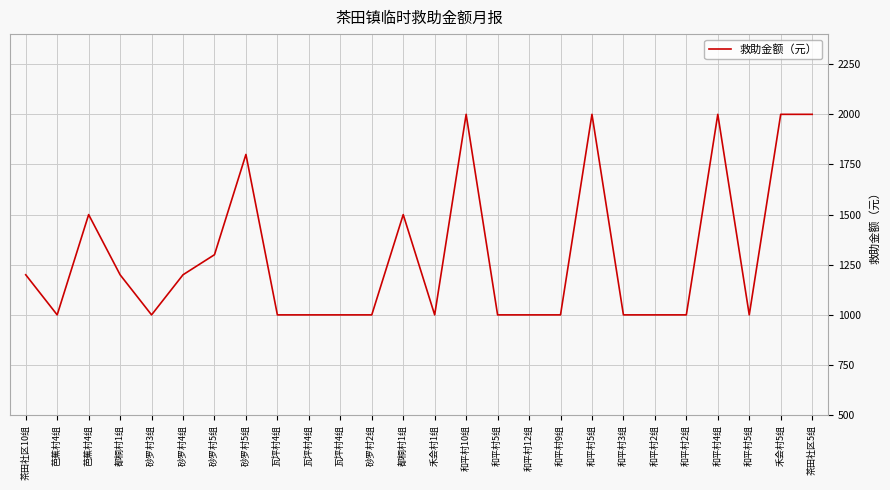

What is the value of the 20th point from the left?

1000